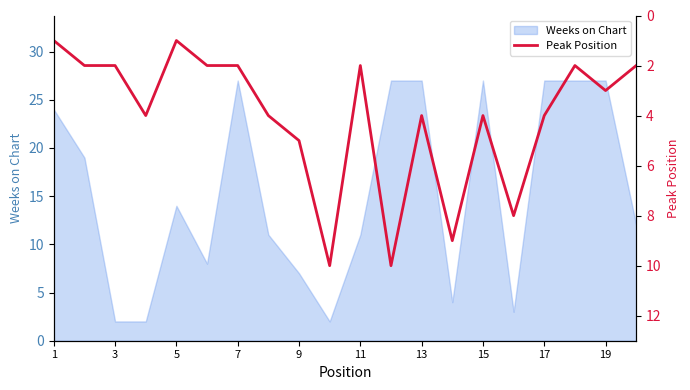

Is it true that Weeks on Chart equals 2 at 3?

True